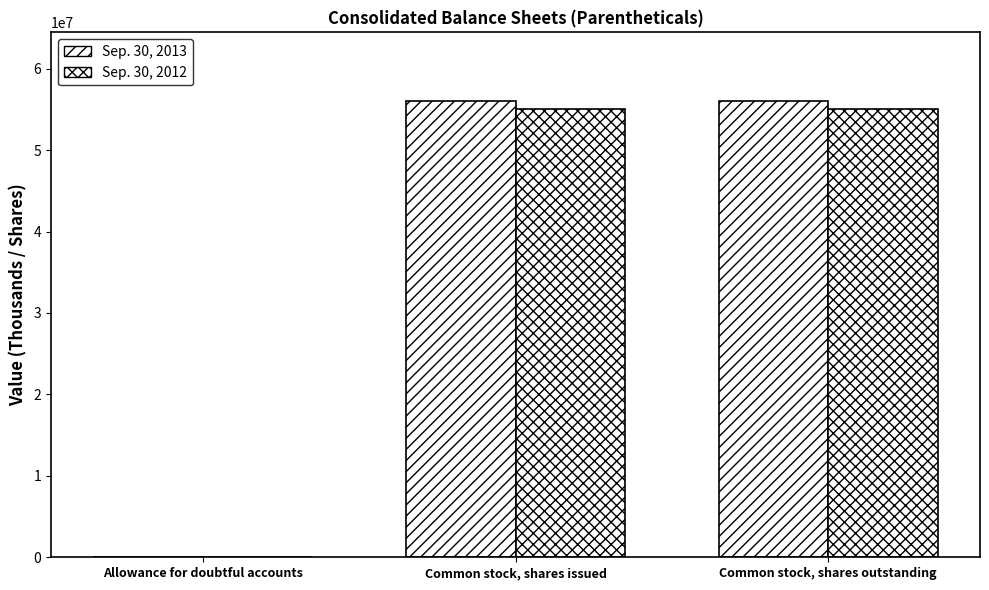

How many groups of bars are there?

3